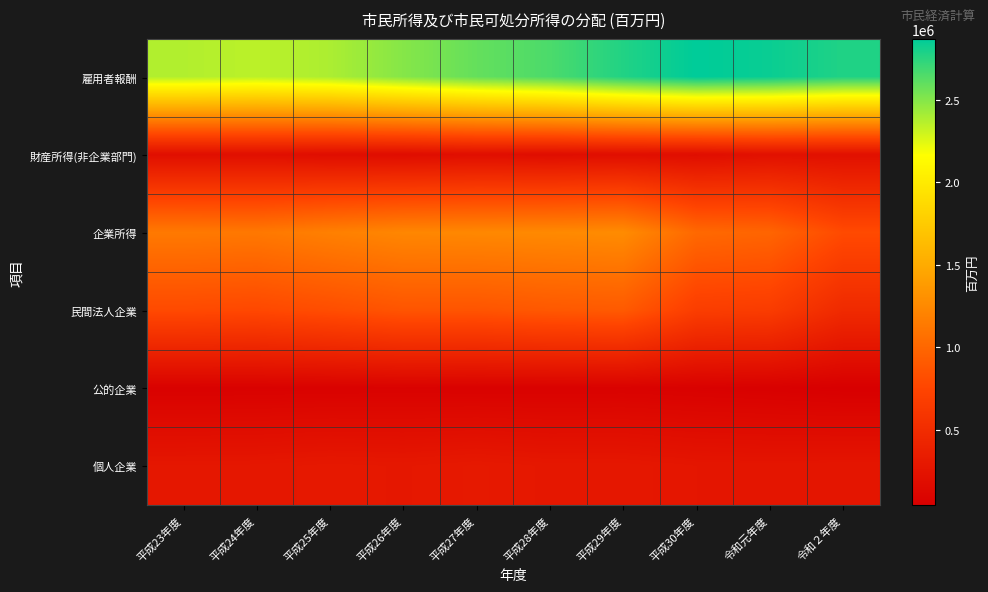

Which series has the largest range (max minus min)?

雇用者報酬